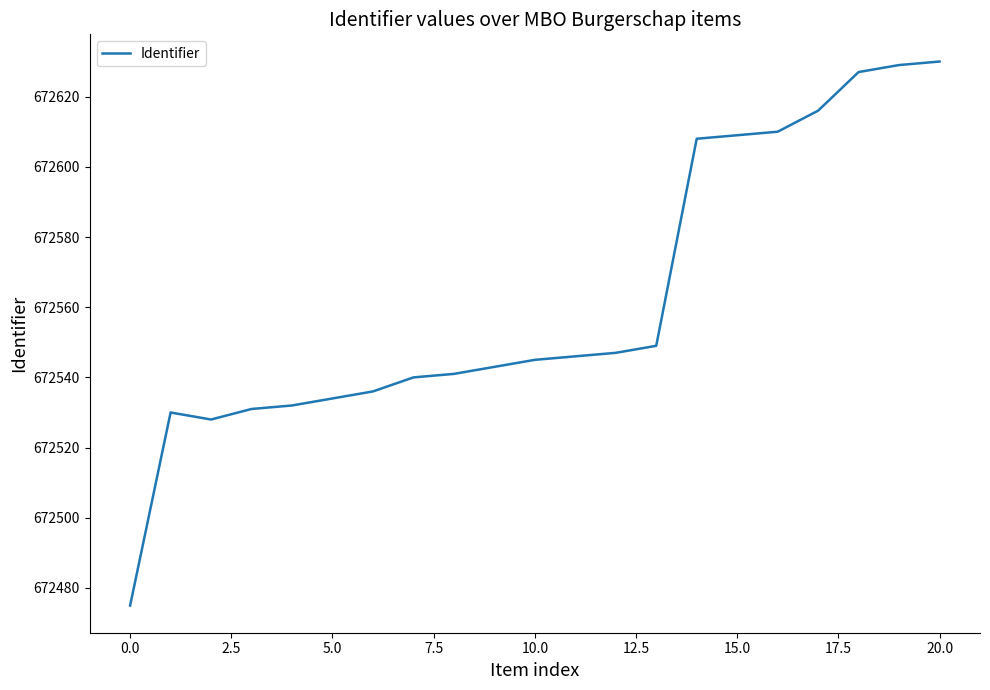

What is the greatest value displayed?

672630